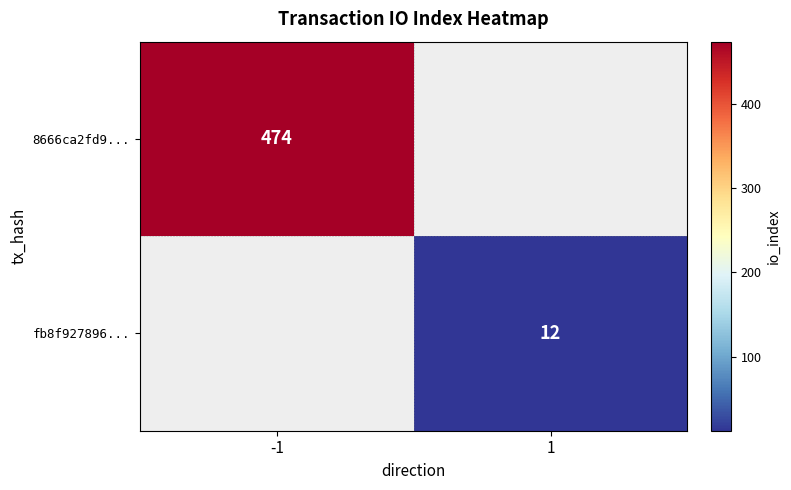

True or false: fb8f927896... has a value of 12 at 1.

True